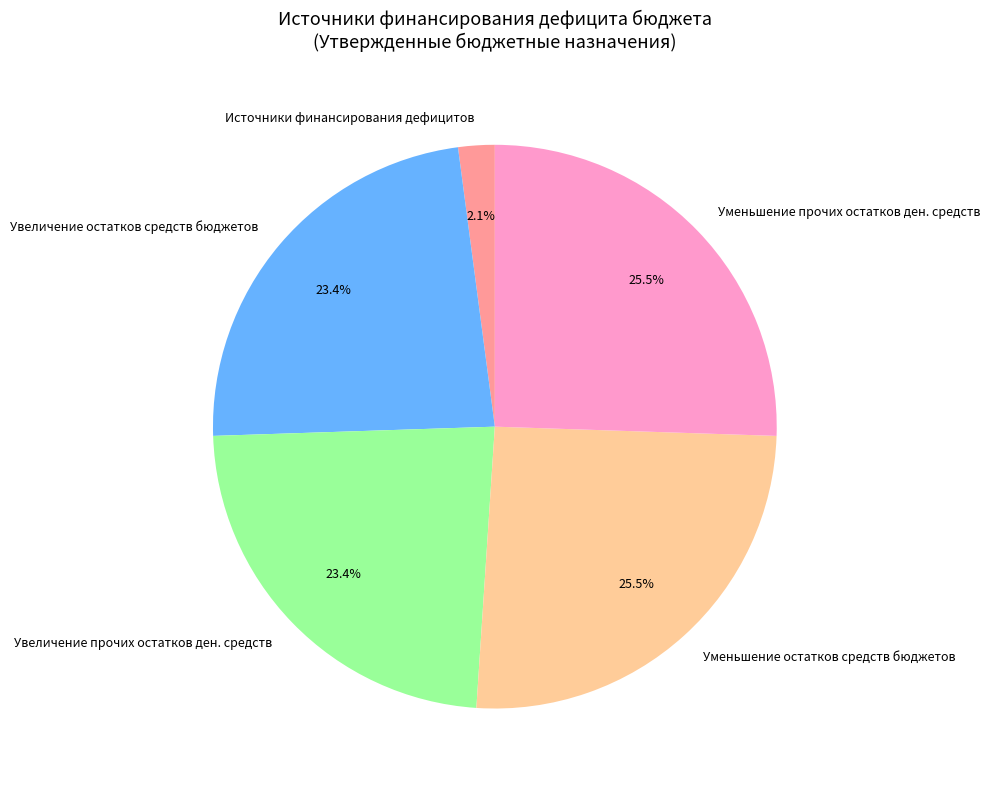

Do Уменьшение прочих остатков ден. средств and Источники финансирования дефицитов together represent more than half of the pie?

No